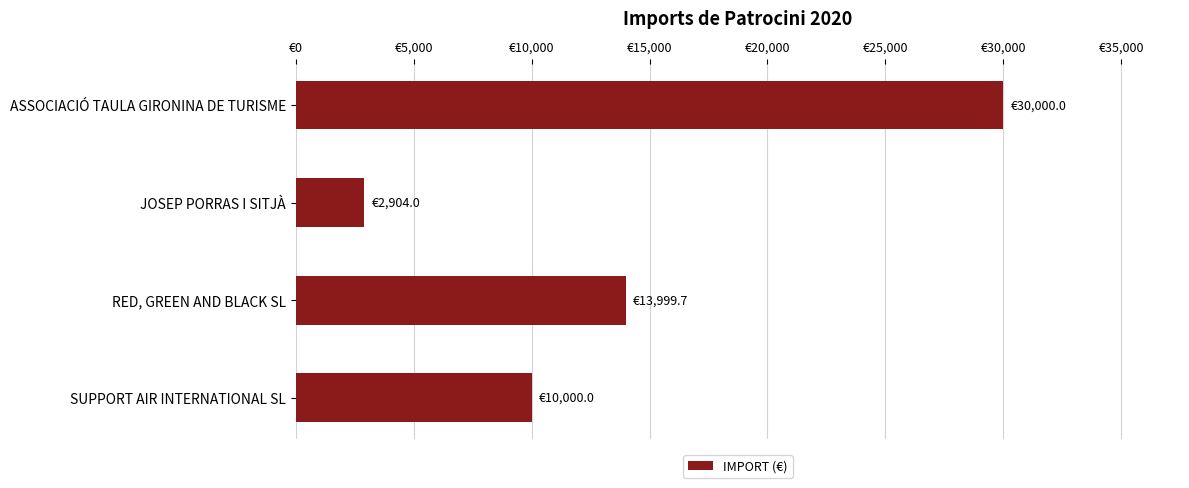

What is the average value?

14225.9